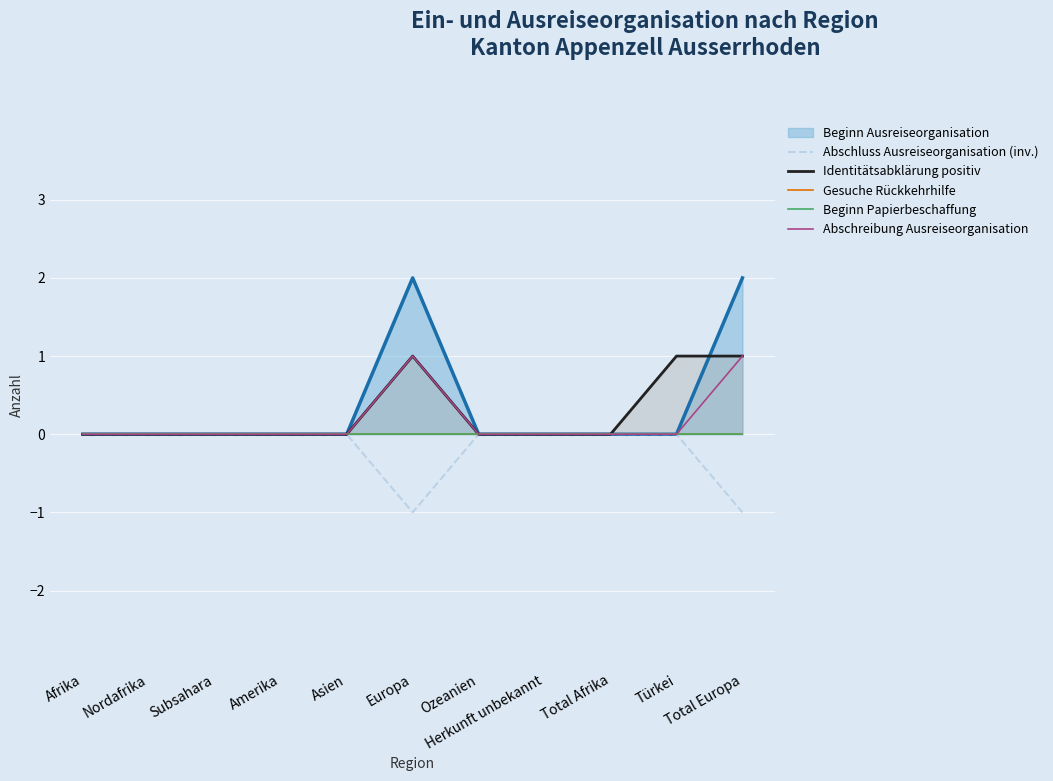

How many lines are shown in the chart?

5